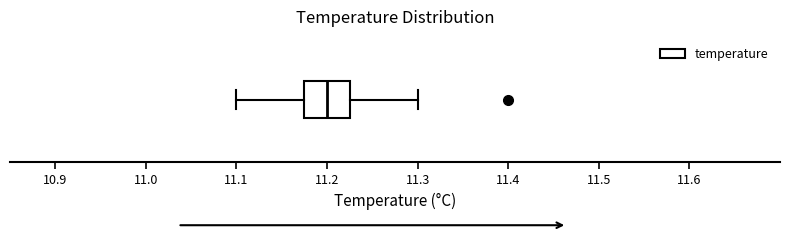

Transcribe this box plot: give where the median line is, the range the box spans, and where the two whiskers end, as read against the x-axis. The values are not printed on the chart, so give them approximately, as read against the axis.

median 11.20, box 11.18 to 11.23, whiskers 11.10 to 11.30